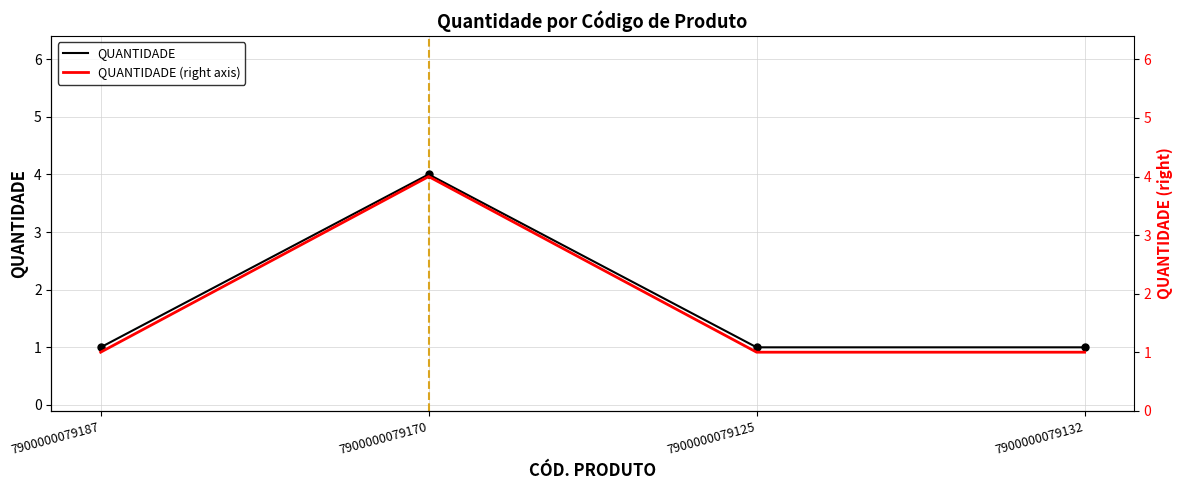

True or false: QUANTIDADE (right axis) and QUANTIDADE intersect in this chart.

False